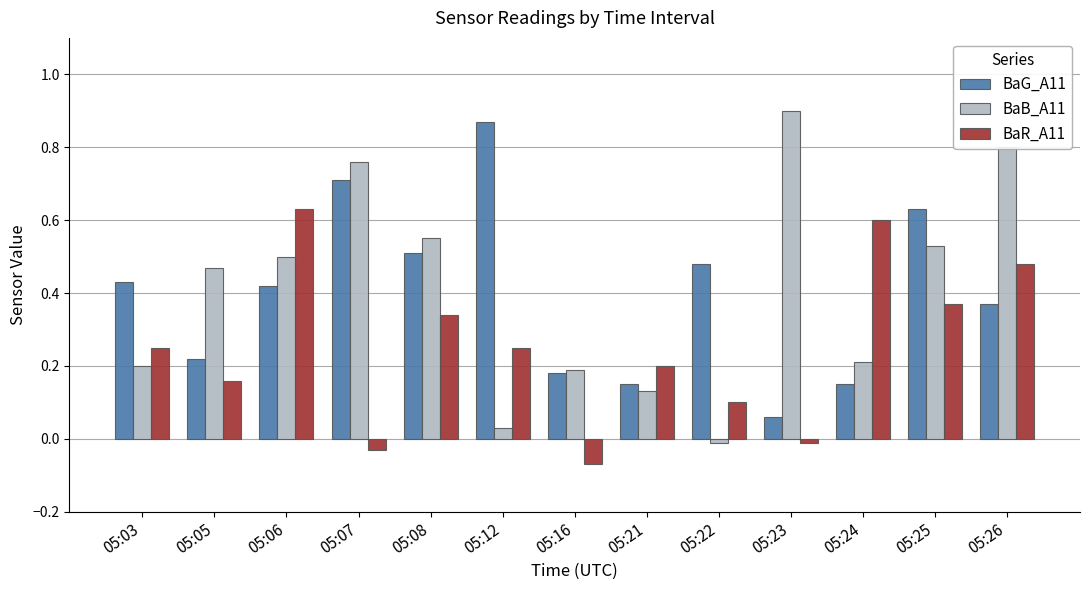

At which label does BaG_A11 reach its minimum?

05:23